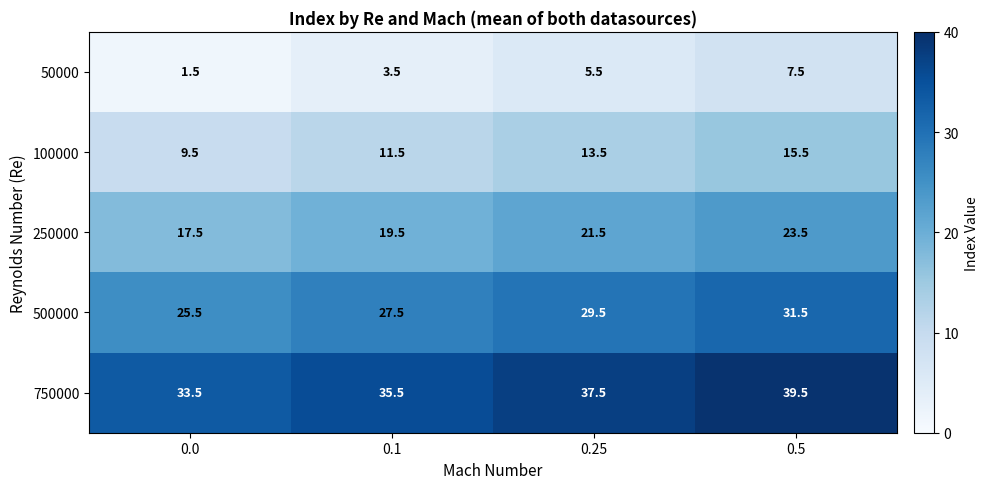

The 250000 series shows 33.6 at 0.5. True or false?

False